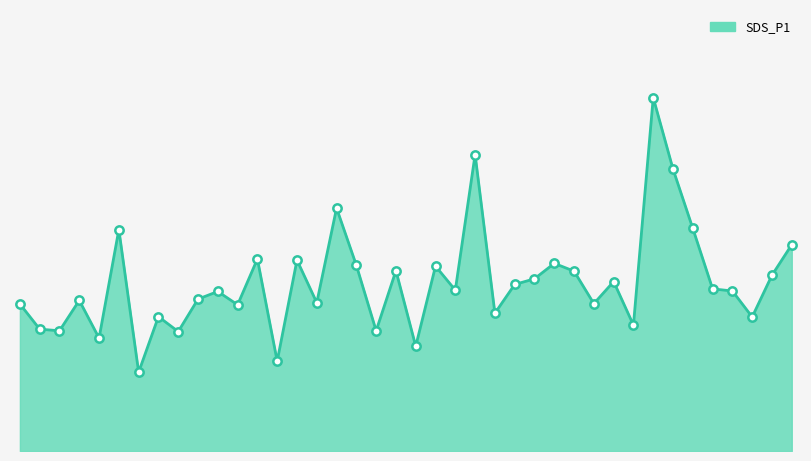

Does the chart display data point markers on the line(s)?

No